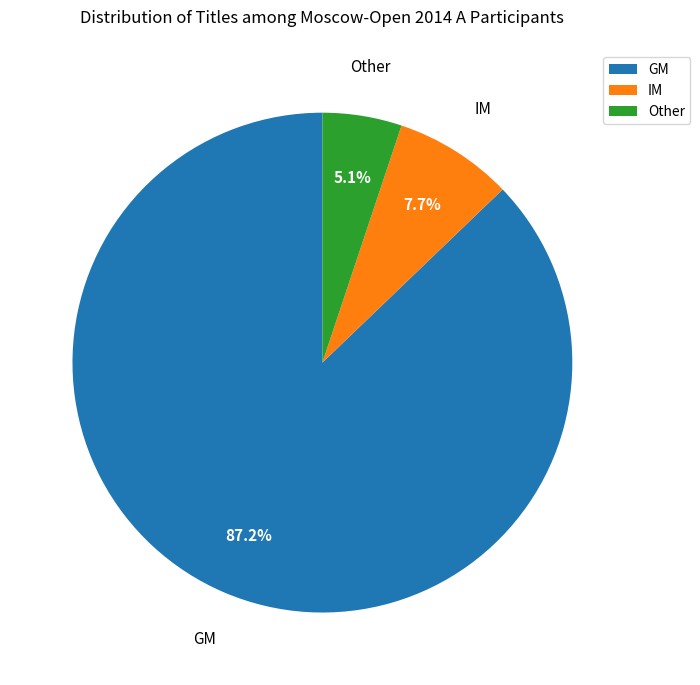

Which slice is the largest?

GM